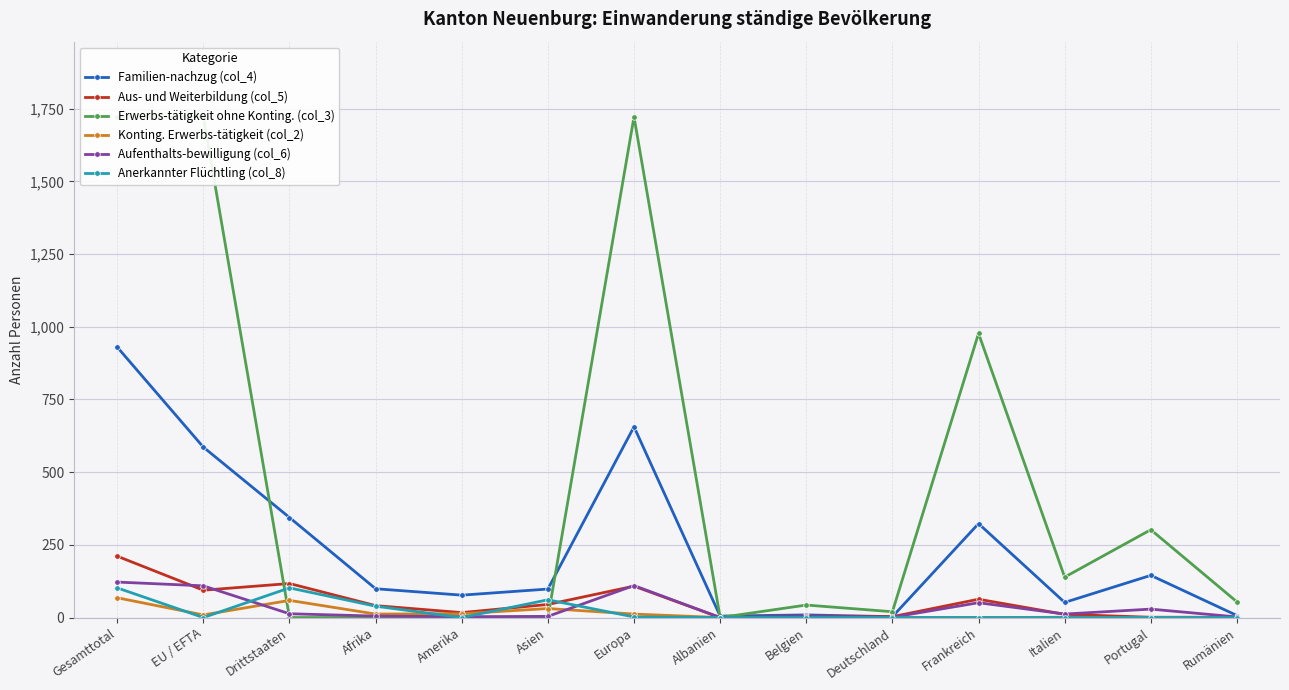

What is the difference between the highest and lowest values at Asien?

98